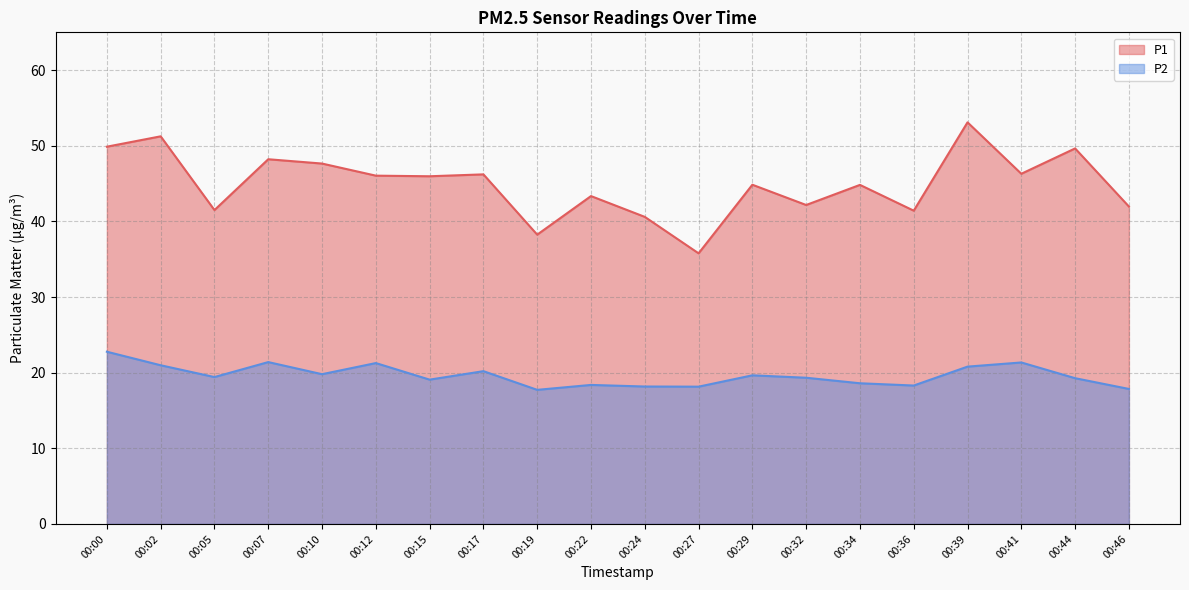

Reading left to right, transcribe all the data shown in this chart.

P1: 00:00=49.9	00:02=51.2	00:05=41.5	00:07=48.2	00:10=47.6	00:12=46.0	00:15=46.0	00:17=46.2	00:19=38.2	00:22=43.4	00:24=40.6	00:27=35.8	00:29=44.9	00:32=42.2	00:34=44.8	00:36=41.4	00:39=53.1	00:41=46.3	00:44=49.6	00:46=42.0
P2: 00:00=22.8	00:02=21.0	00:05=19.4	00:07=21.4	00:10=19.8	00:12=21.3	00:15=19.1	00:17=20.2	00:19=17.7	00:22=18.4	00:24=18.2	00:27=18.1	00:29=19.6	00:32=19.3	00:34=18.6	00:36=18.3	00:39=20.8	00:41=21.4	00:44=19.3	00:46=17.9